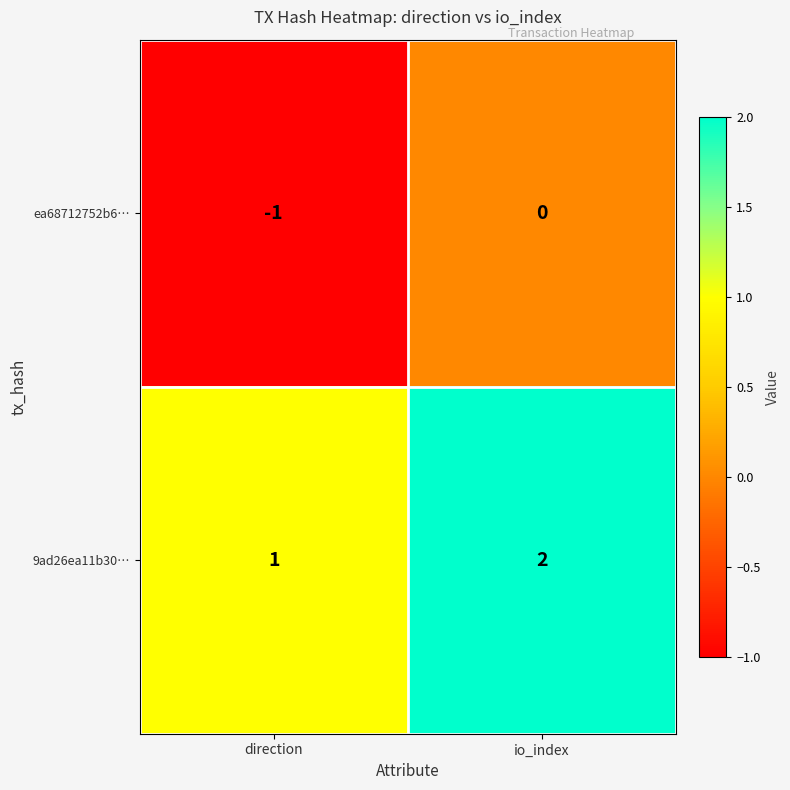

Rank the series by their maximum value, from lowest to highest.

ea68712752b6…, 9ad26ea11b30…